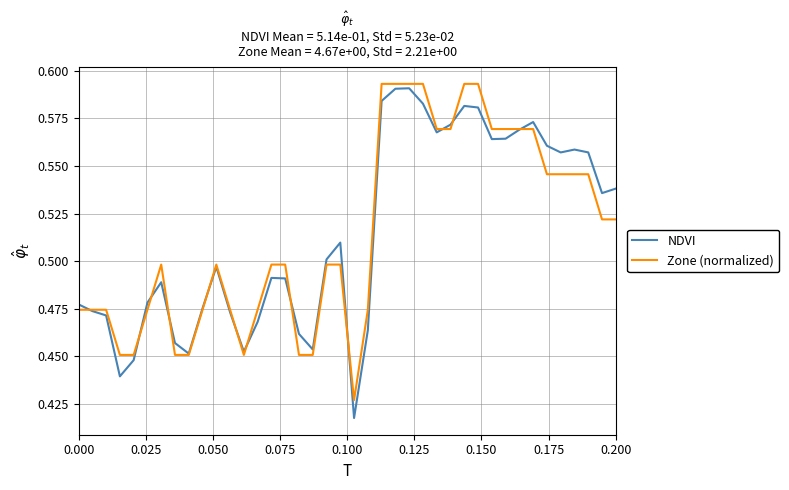

Rank the series by their maximum value, from highest to lowest.

Zone (normalized), NDVI